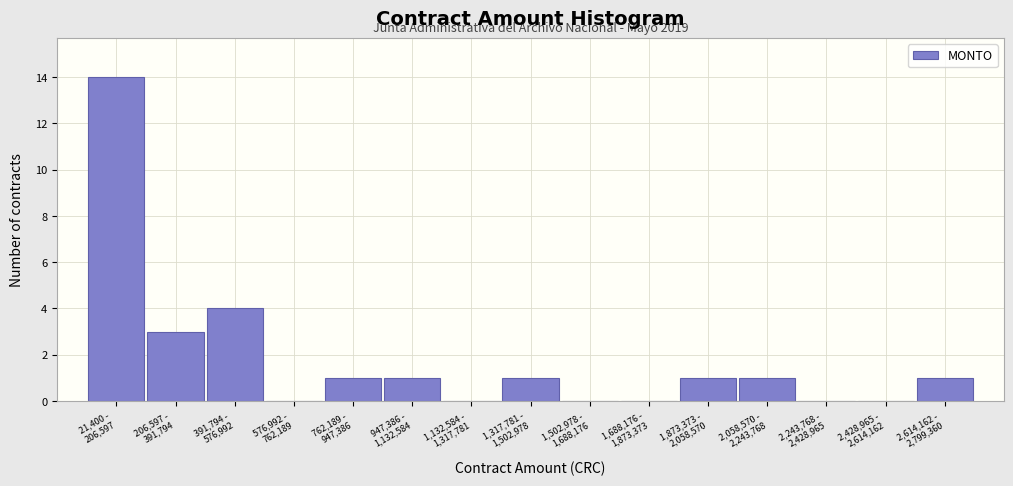

What is the maximum value shown in the chart?

14